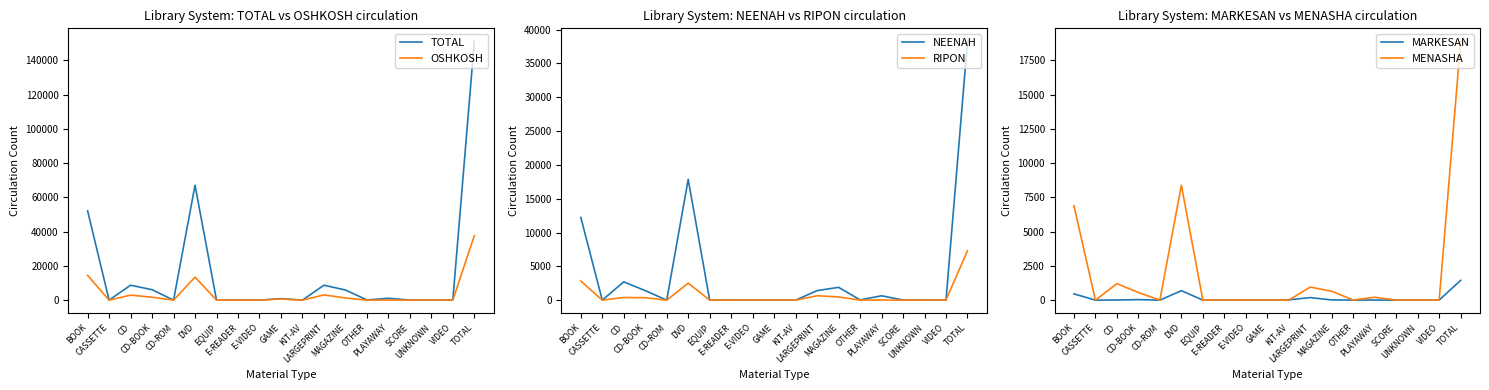

What are all the series names shown in the legend?

TOTAL, OSHKOSH, NEENAH, RIPON, MARKESAN, MENASHA